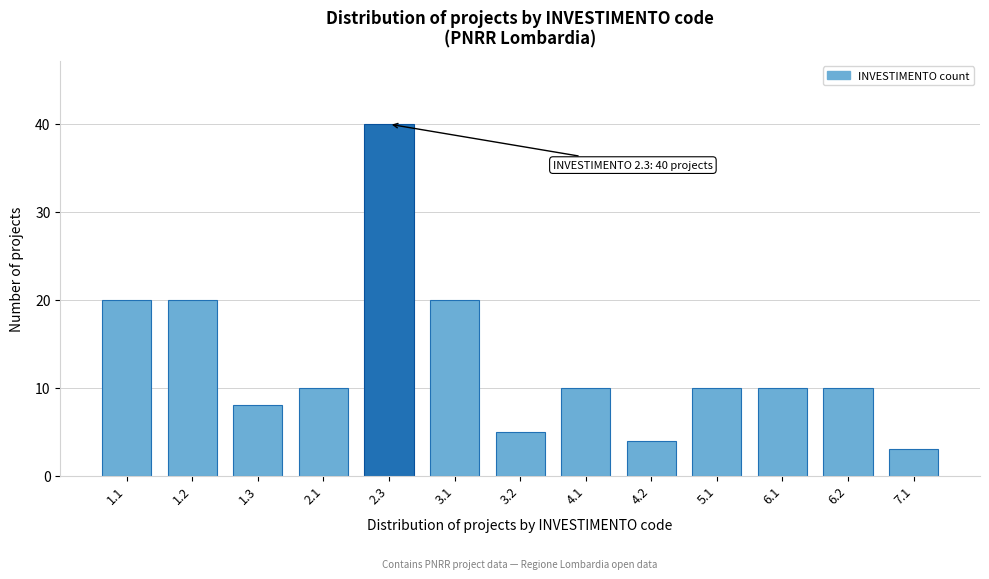

Reading left to right, extract all data points from this chart.

20	20	8	10	40	20	5	10	4	10	10	10	3